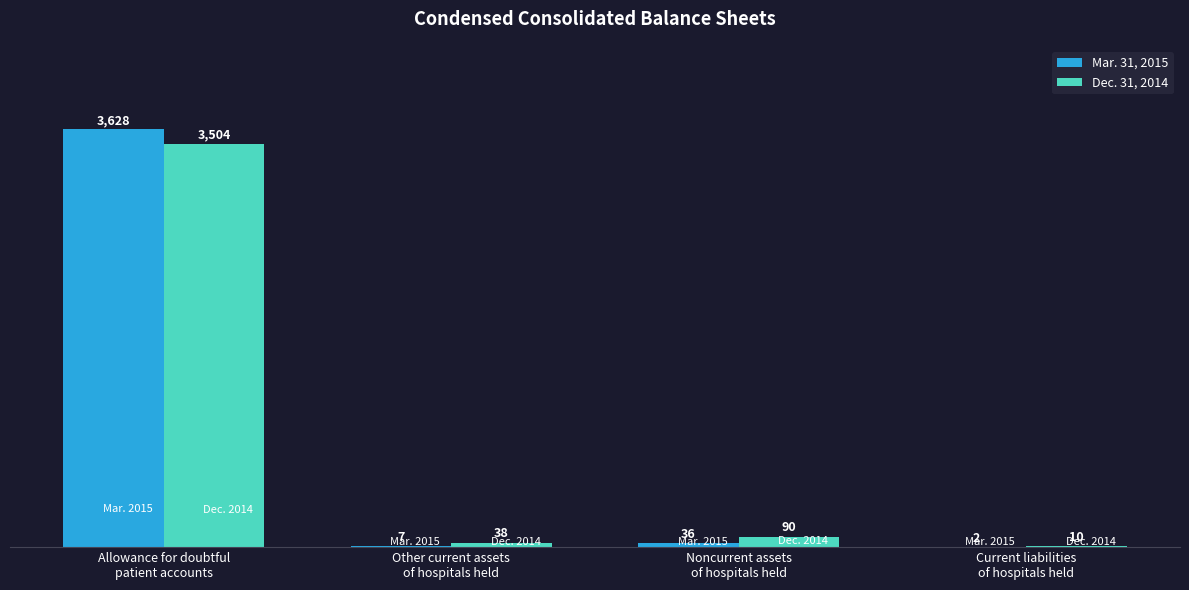

Which series has the largest total across all categories?

Mar. 31, 2015